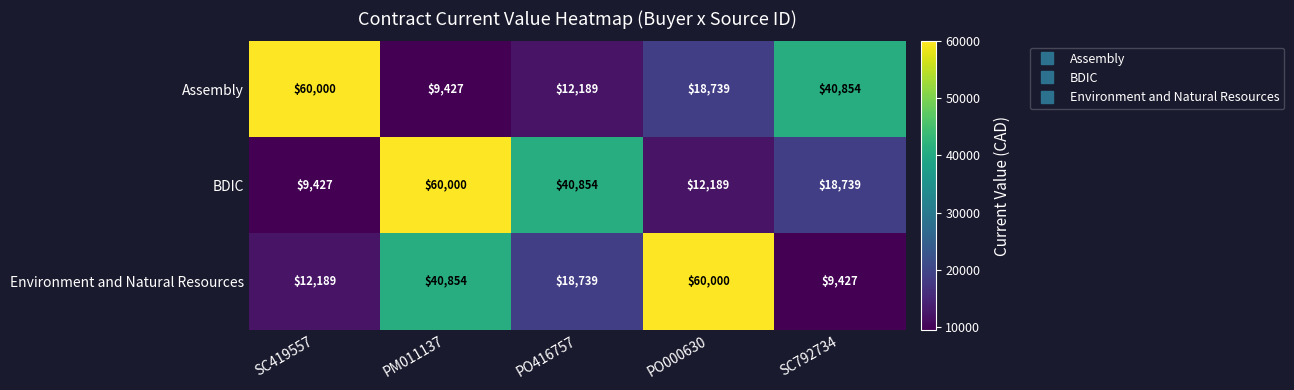

What is the difference between the BDIC values at PO416757 and SC419557?

31427